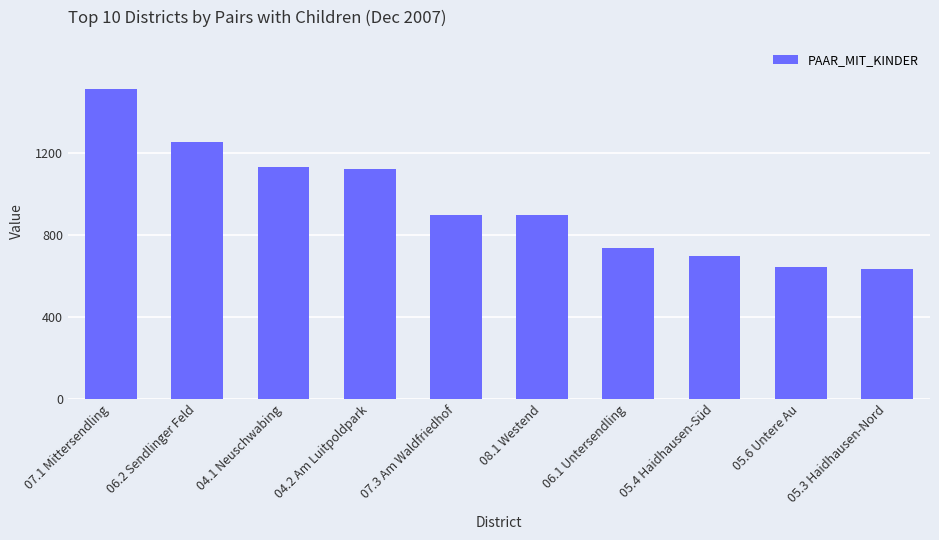

How many distinct data groups are displayed?

1